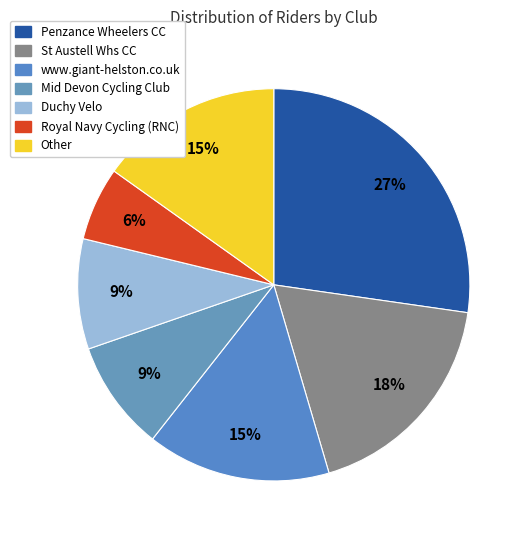

How many slices are in this pie chart?

7